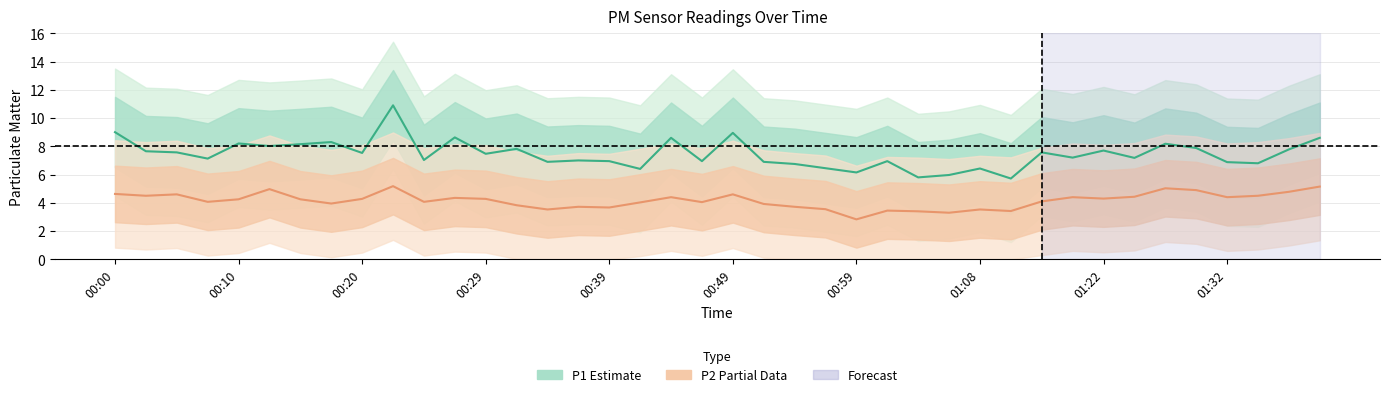

Rank the series by their maximum value, from highest to lowest.

P1 (Estimate), P2 (Partial Data)